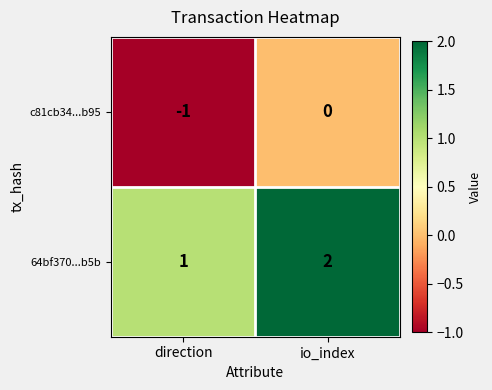

List the series in order of their peak value, highest first.

64bf370...b5b, c81cb34...b95